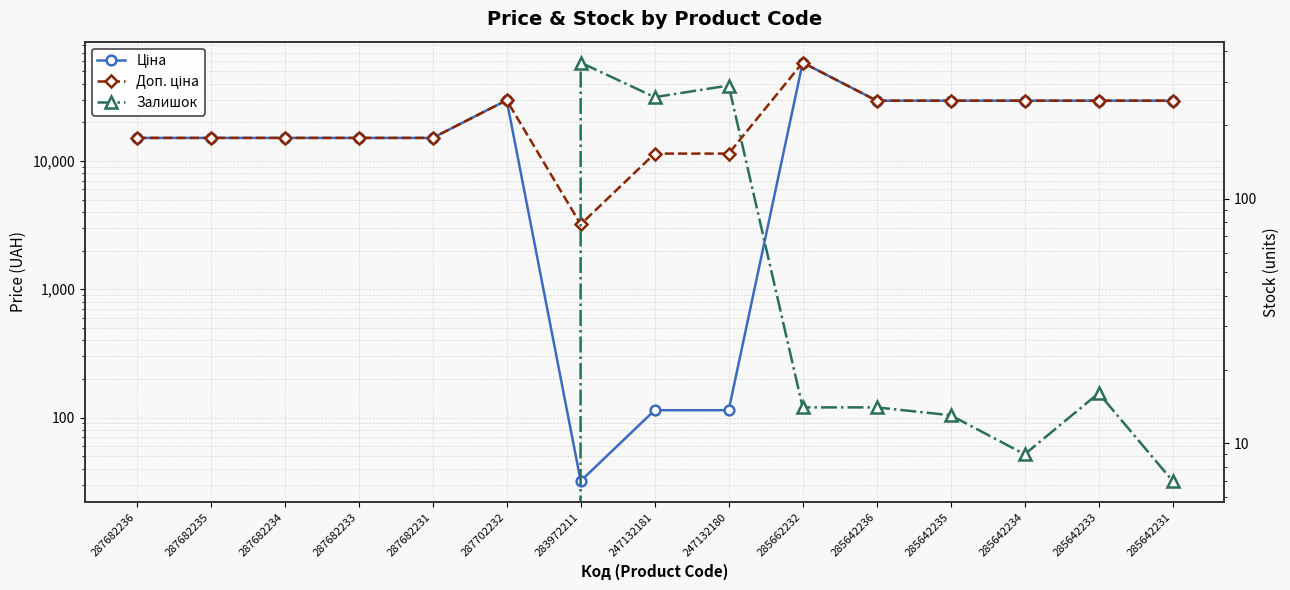

What is the difference between the maximum and second lowest values in the Ціна series?

58312.4